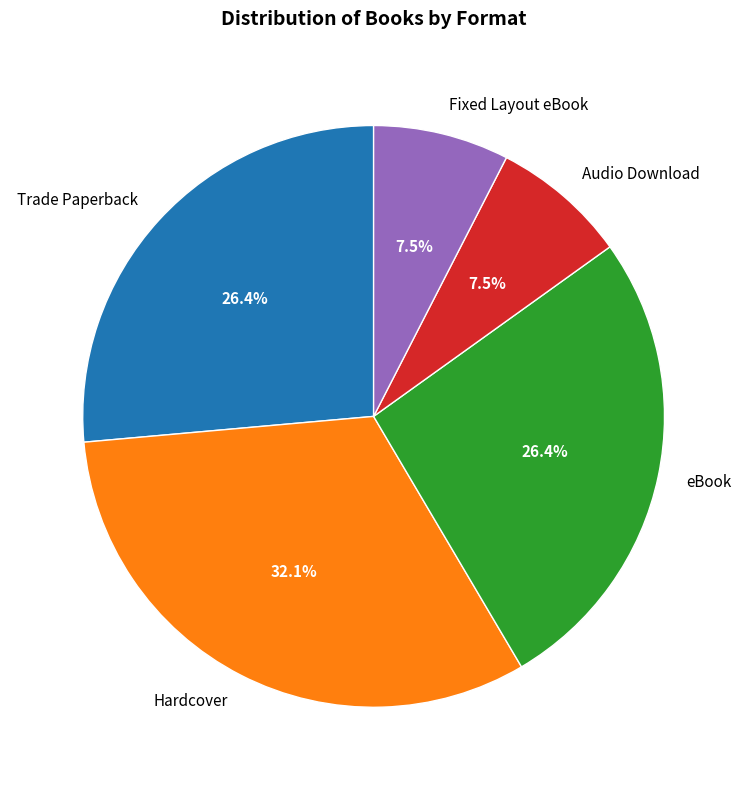

Which category has the biggest portion of the pie?

Hardcover